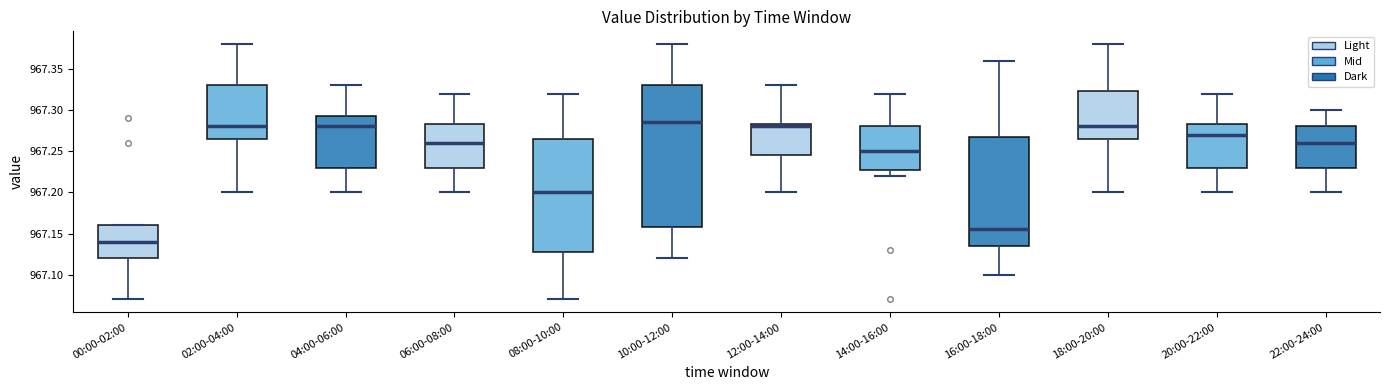

Reading left to right, transcribe this box plot: for each box, give where its median line is, the range the box spans, and where its two whiskers end, as read against the y-axis. The values are not printed on the chart, so give them approximately, as read against the axis.

00:00-02:00: median 967.140, box 967.120 to 967.160, whiskers 967.070 to 967.160
02:00-04:00: median 967.280, box 967.265 to 967.330, whiskers 967.200 to 967.380
04:00-06:00: median 967.280, box 967.230 to 967.295, whiskers 967.200 to 967.330
06:00-08:00: median 967.260, box 967.230 to 967.285, whiskers 967.200 to 967.320
08:00-10:00: median 967.200, box 967.130 to 967.265, whiskers 967.070 to 967.320
10:00-12:00: median 967.285, box 967.160 to 967.330, whiskers 967.120 to 967.380
12:00-14:00: median 967.280, box 967.245 to 967.285, whiskers 967.200 to 967.330
14:00-16:00: median 967.250, box 967.230 to 967.280, whiskers 967.220 to 967.320
16:00-18:00: median 967.155, box 967.135 to 967.270, whiskers 967.100 to 967.360
18:00-20:00: median 967.280, box 967.265 to 967.325, whiskers 967.200 to 967.380
20:00-22:00: median 967.270, box 967.230 to 967.285, whiskers 967.200 to 967.320
22:00-24:00: median 967.260, box 967.230 to 967.280, whiskers 967.200 to 967.300